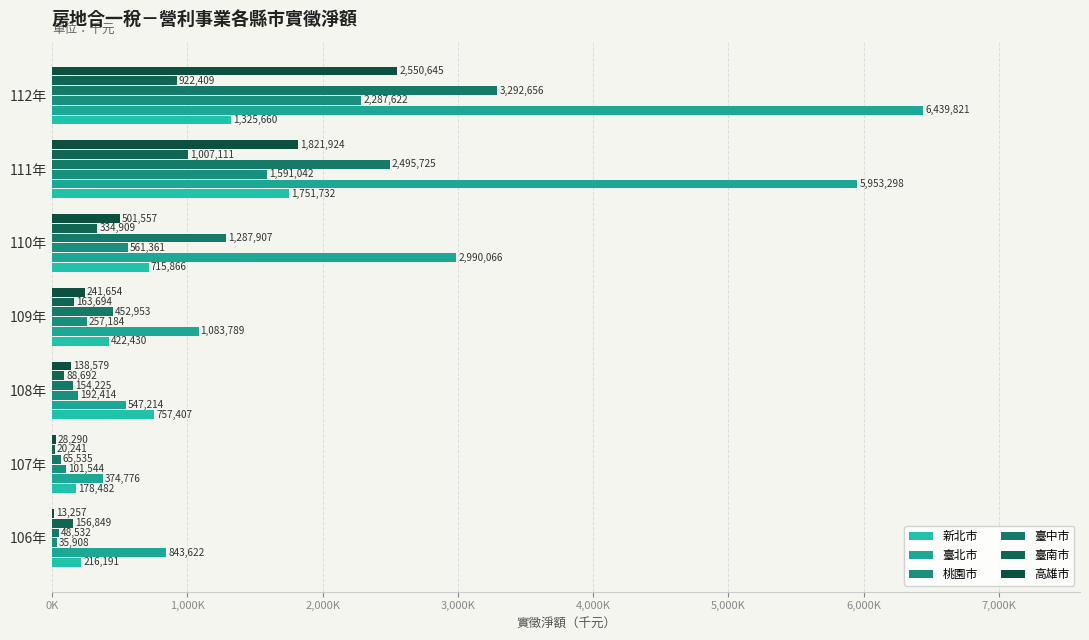

How many data points in 桃園市 are above 257184?

3